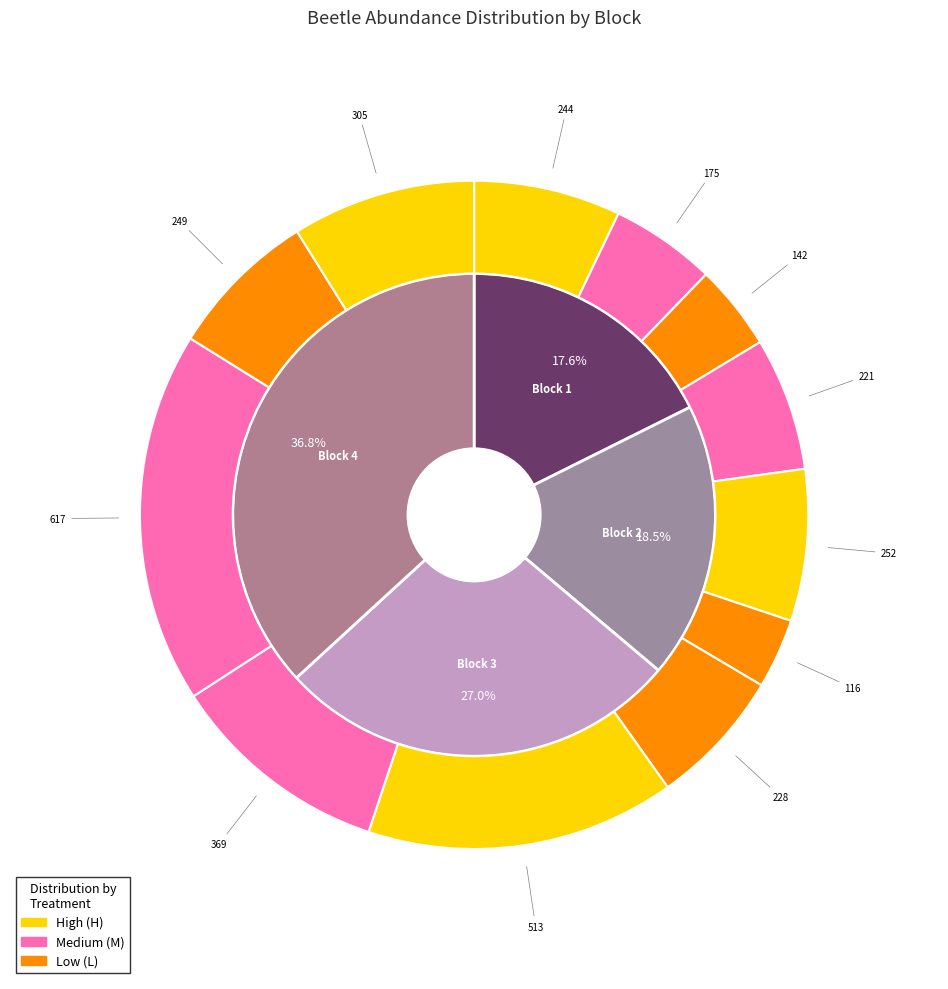

Between 5 and 2, which is larger?

5